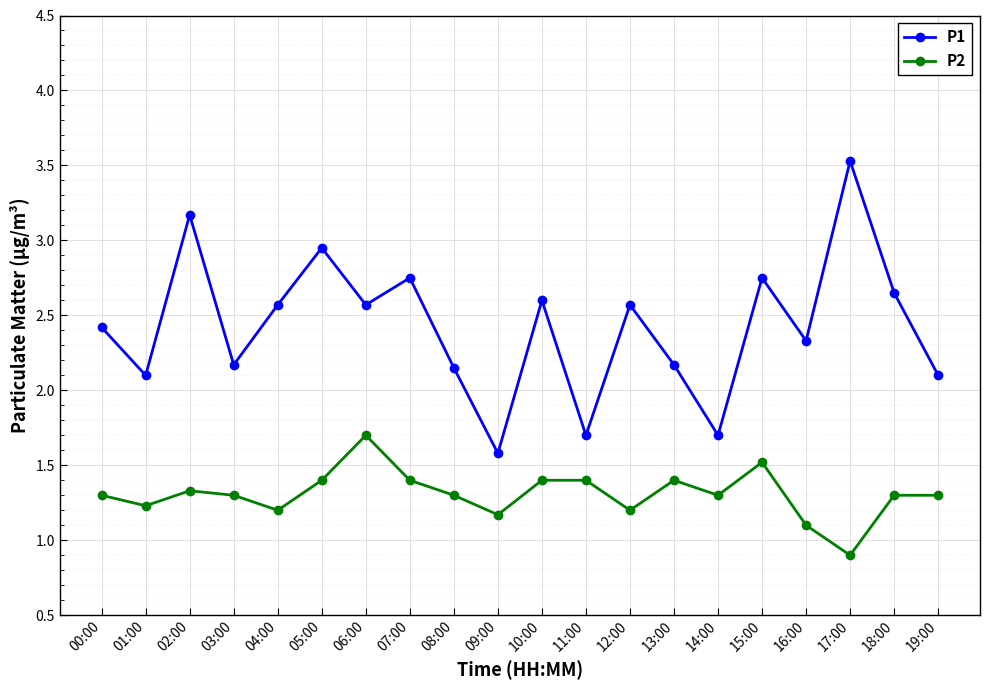

True or false: P1 and P2 cross at least once.

False